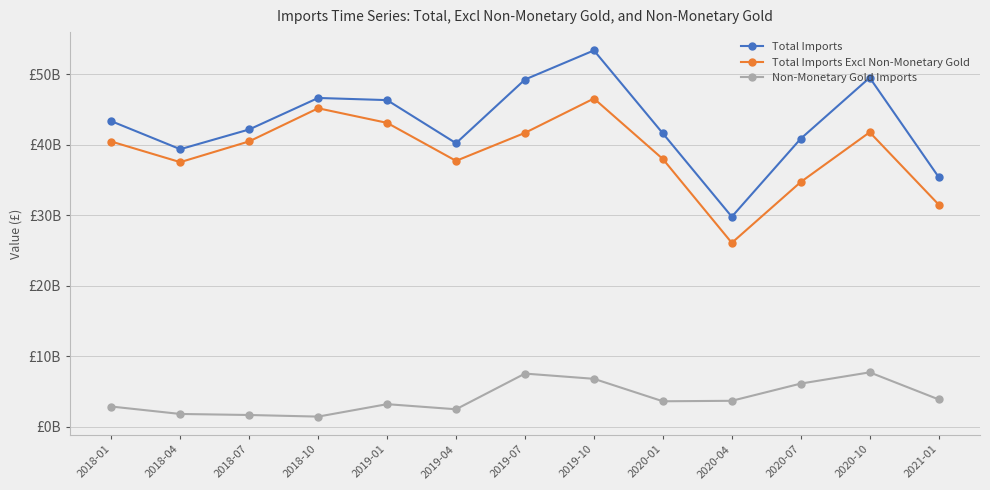

Is this an area chart (filled region under the line)?

No